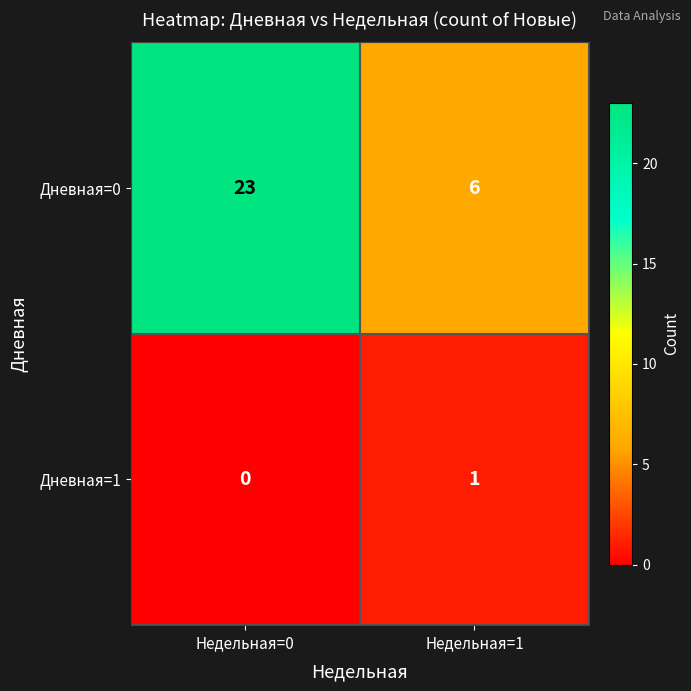

Which category has the lowest value across all series?

Недельная=0